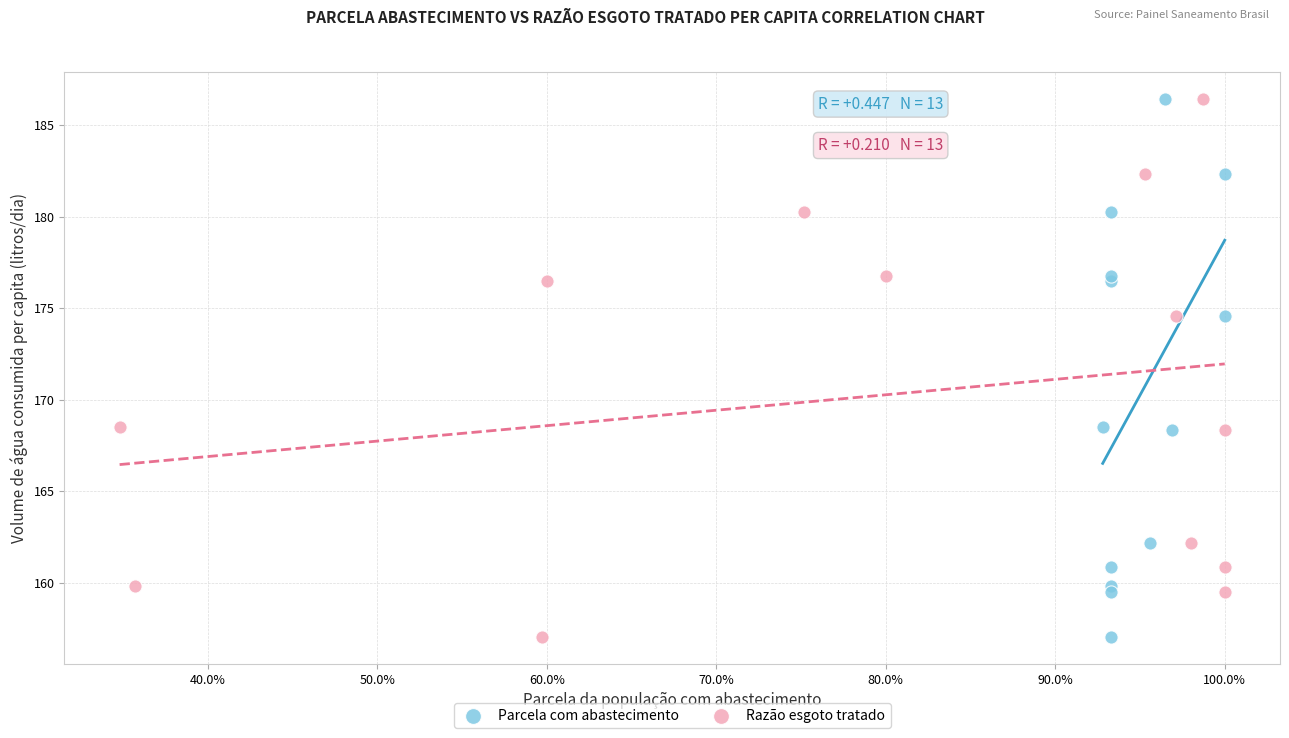

What are all the series names shown in the legend?

Parcela com abastecimento, Razão esgoto tratado